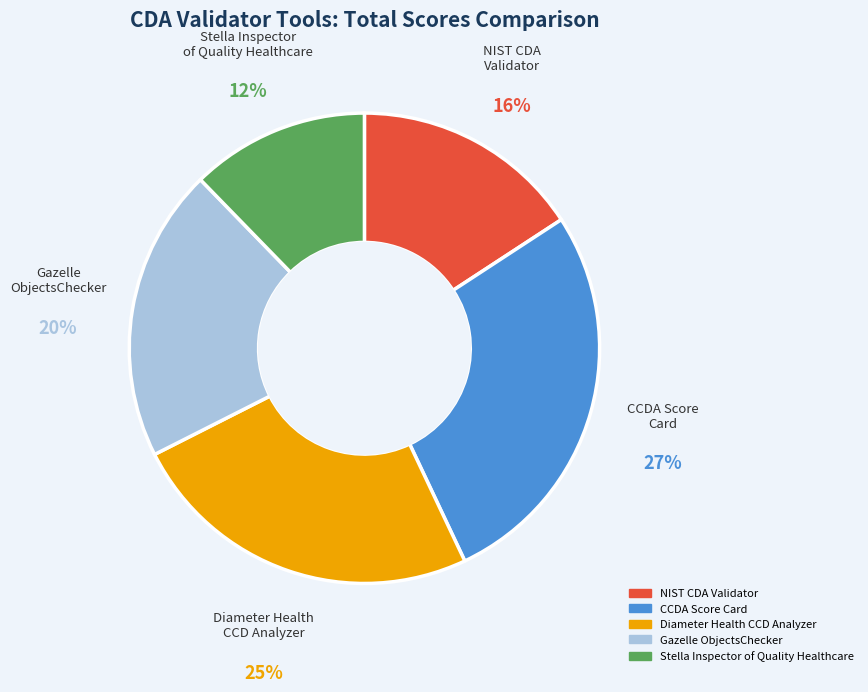

To the nearest percent, what is the average slice percentage?

20%